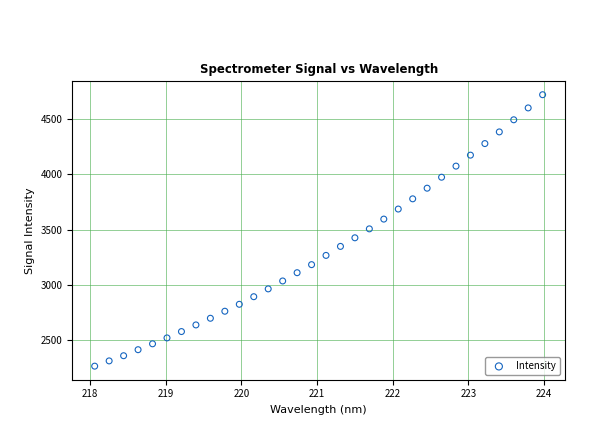

What is the range of Y values (max minus min)?

2449.5